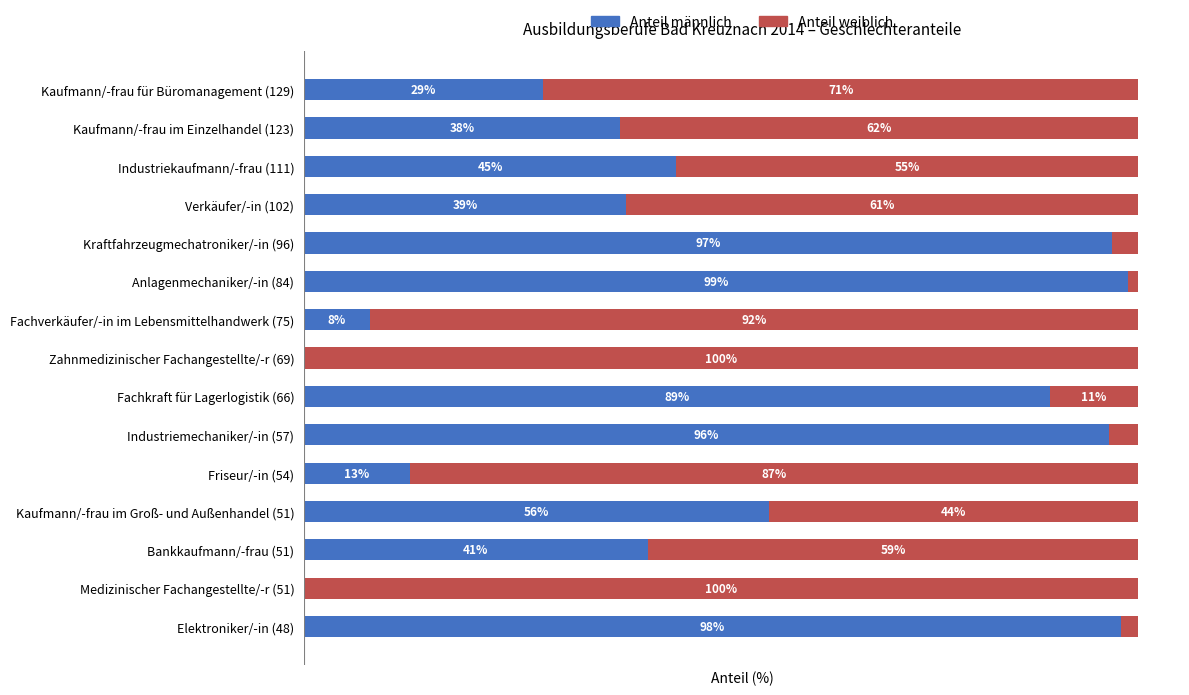

Where is Anteil männlich nearest to the value 49?

Industriekaufmann/-frau (111)